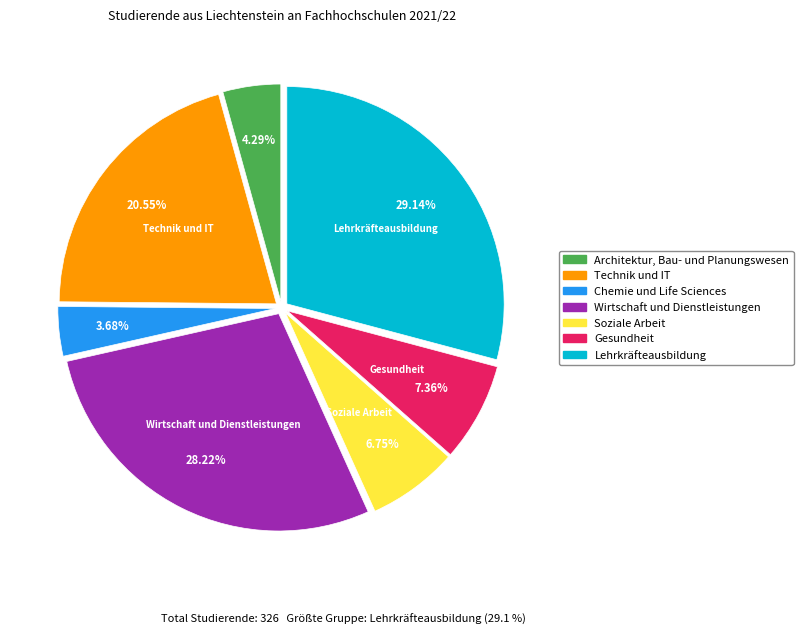

Do Soziale Arbeit and Architektur, Bau- und Planungswesen together represent more than half of the pie?

No